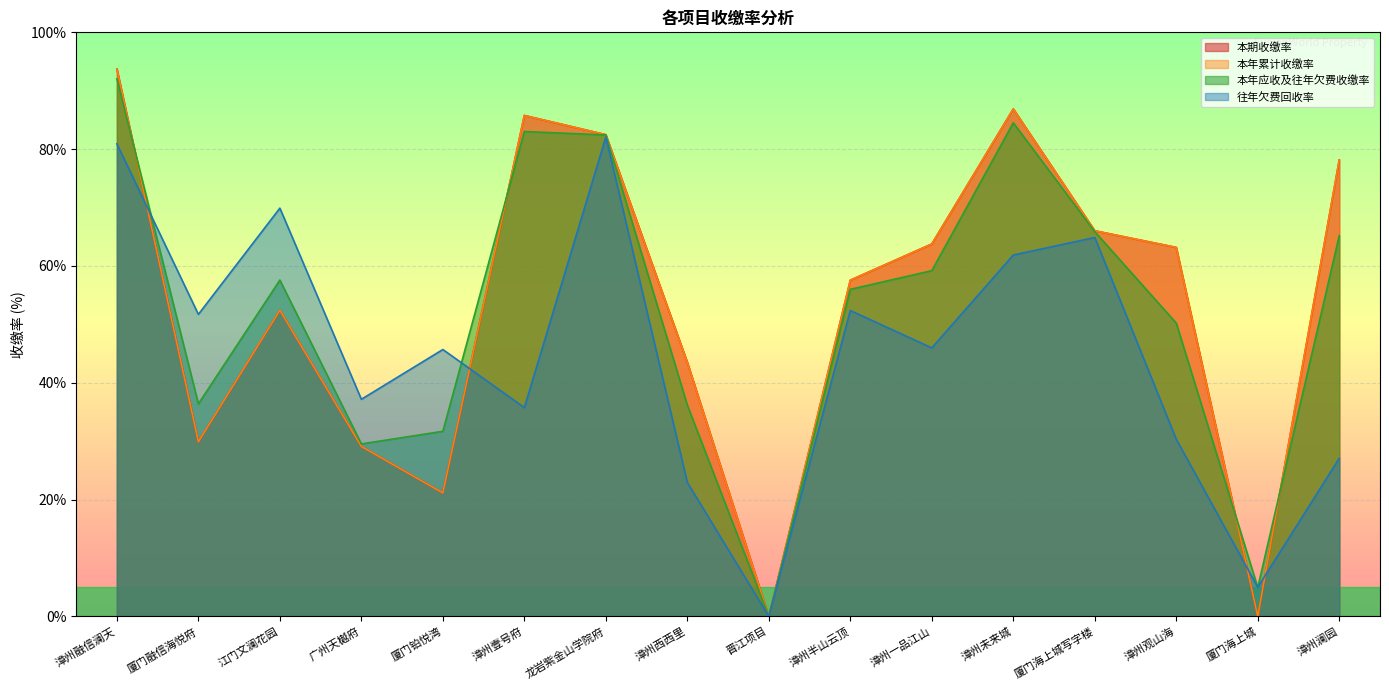

Is the value of 本年累计收缴率 at 漳州壹号府 greater than the value of 往年欠费回收率 at 厦门融信海悦府?

Yes